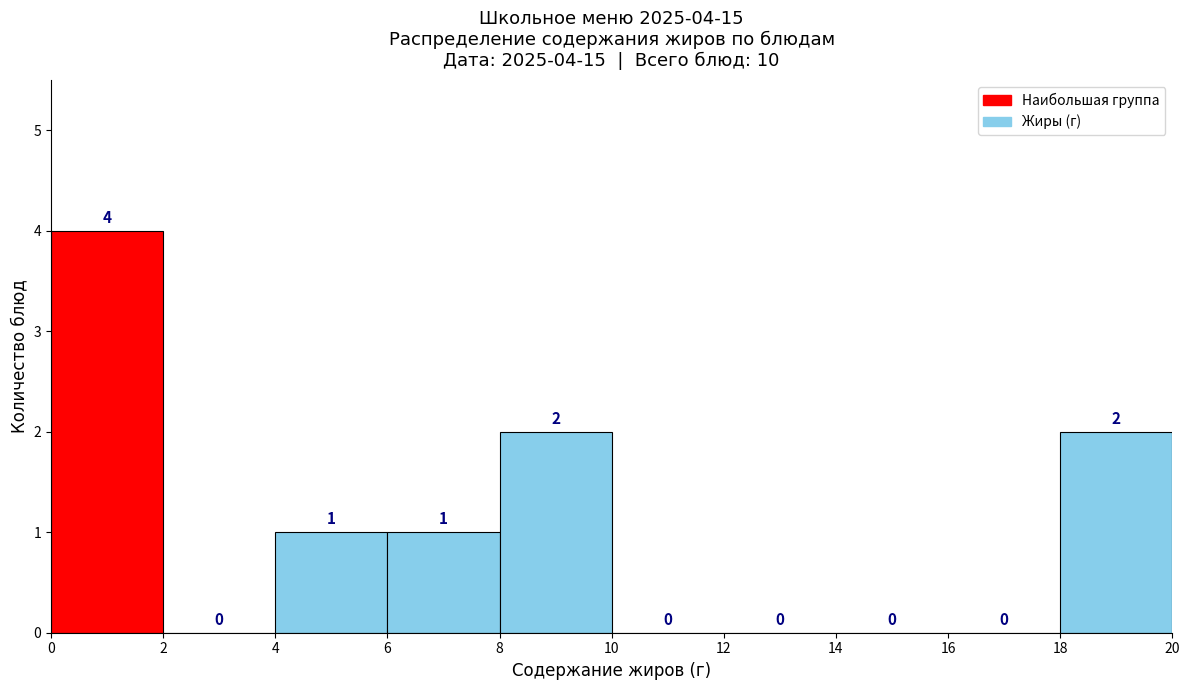

Which range on the x-axis has the tallest bar?

0 to 2